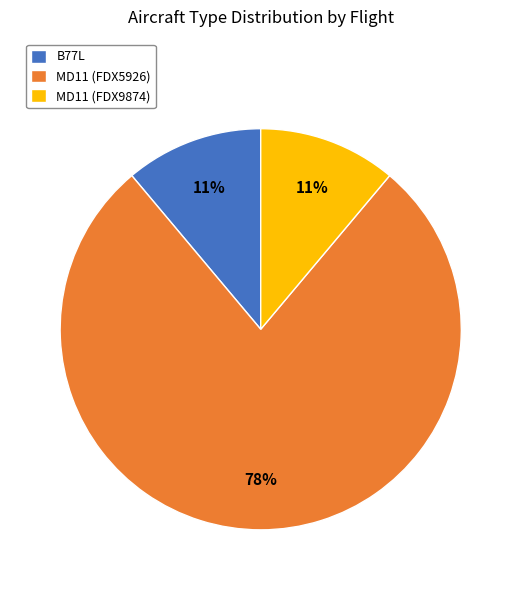

Do MD11 (FDX5926) and B77L together represent more than half of the pie?

Yes